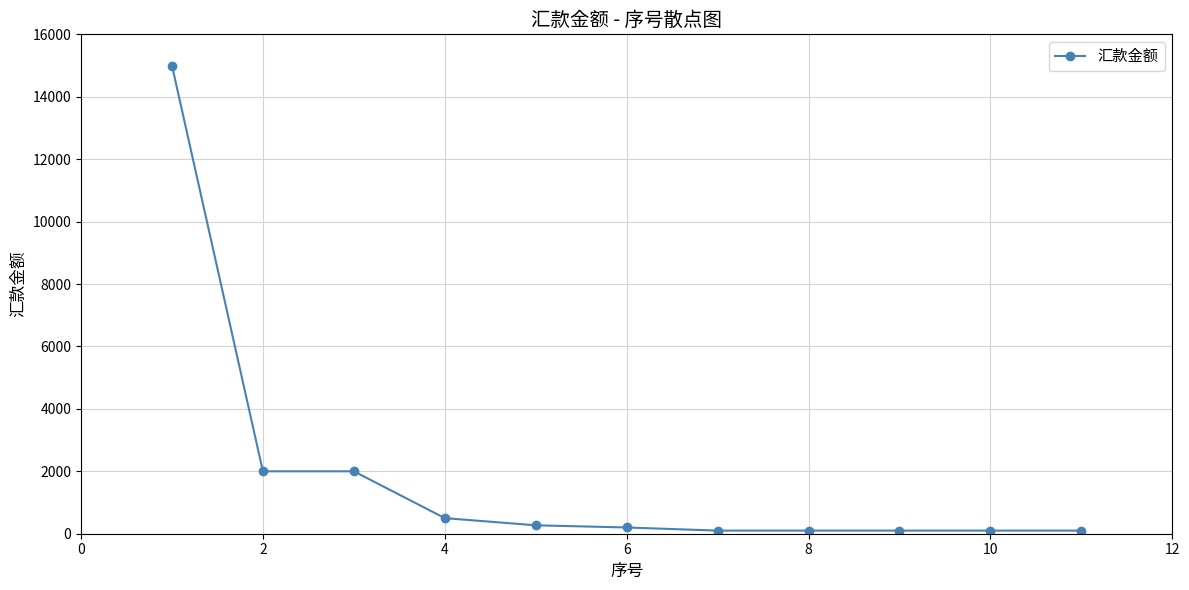

Reading left to right, what are all the values shown in this chart?

15000	2000	2000	500	270	200	100	100	100	100	100